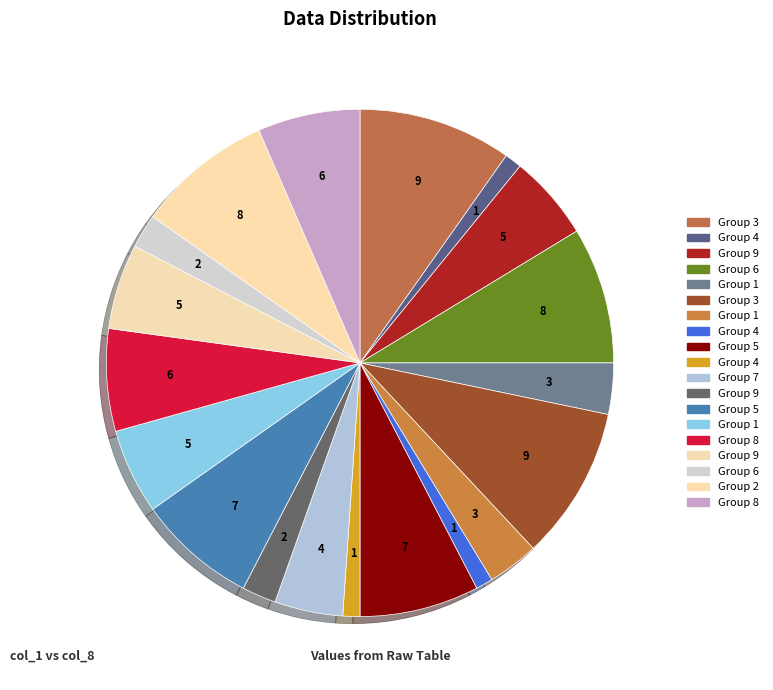

Count the number of slices in the pie.

19